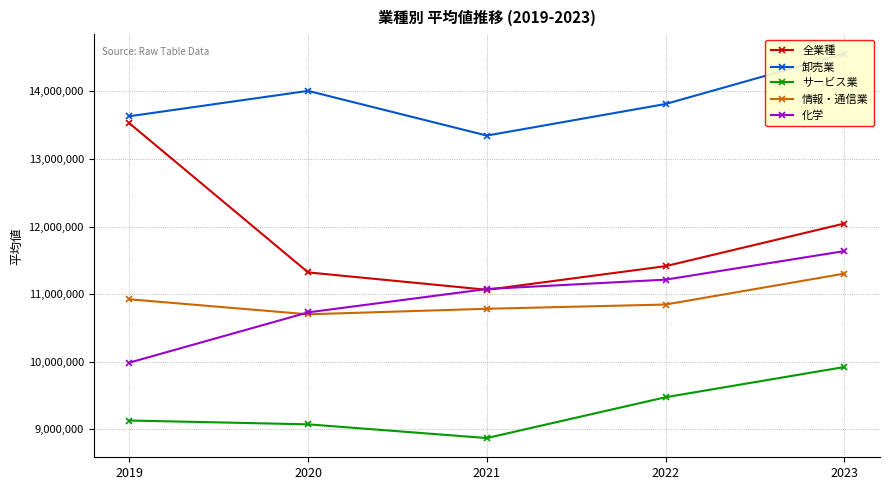

What is the average value of the 全業種 series?

11874055